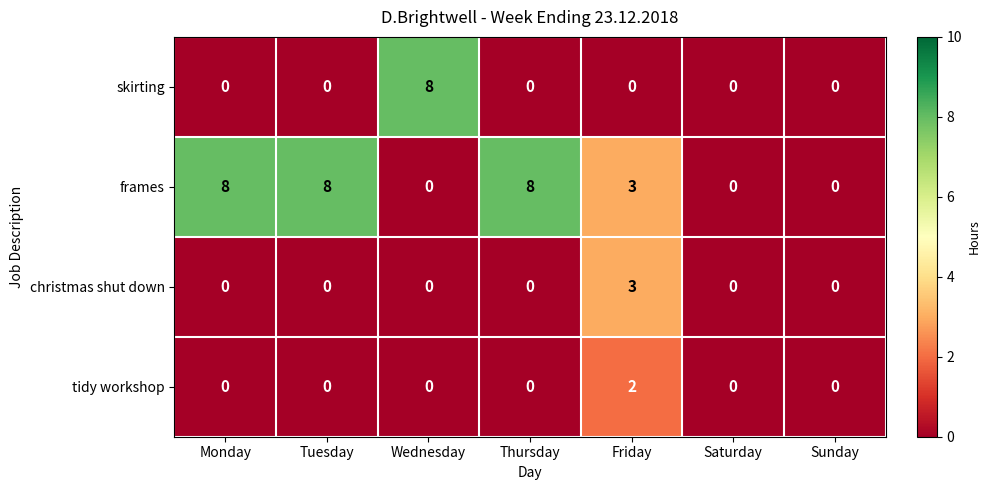

At how many categories does at least one series exceed 4?

4